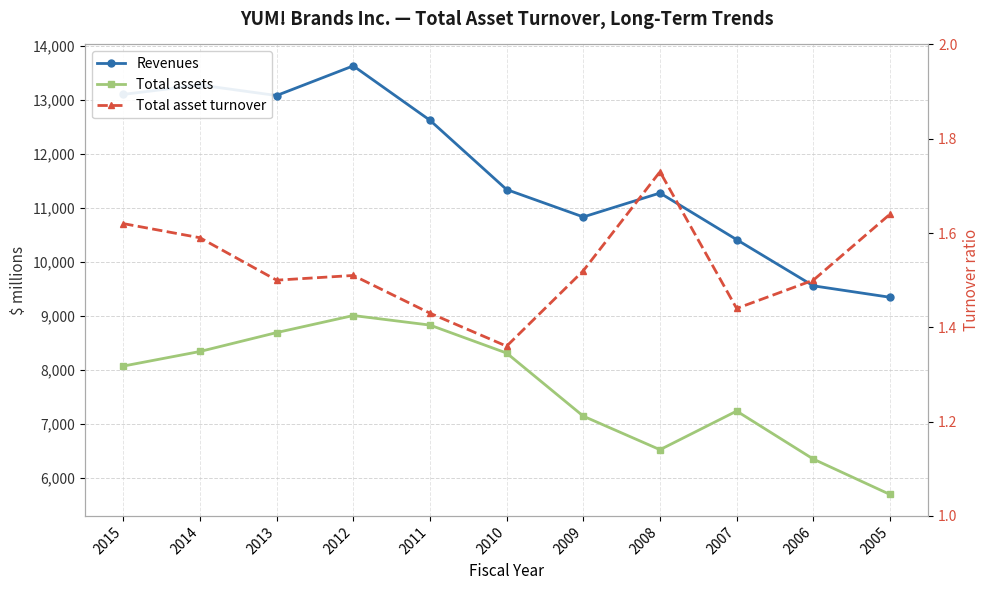

At which label does Total assets first exceed 8075?

2014